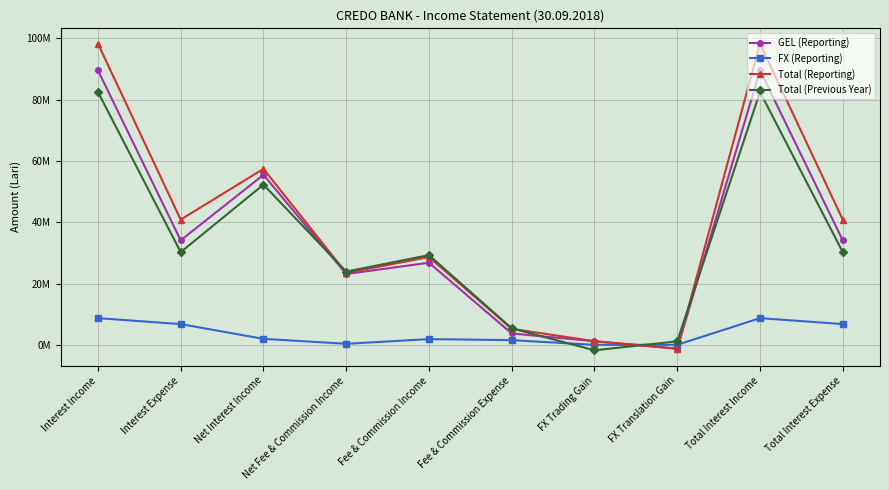

At which category is the sum across all series the highest?

Interest Income